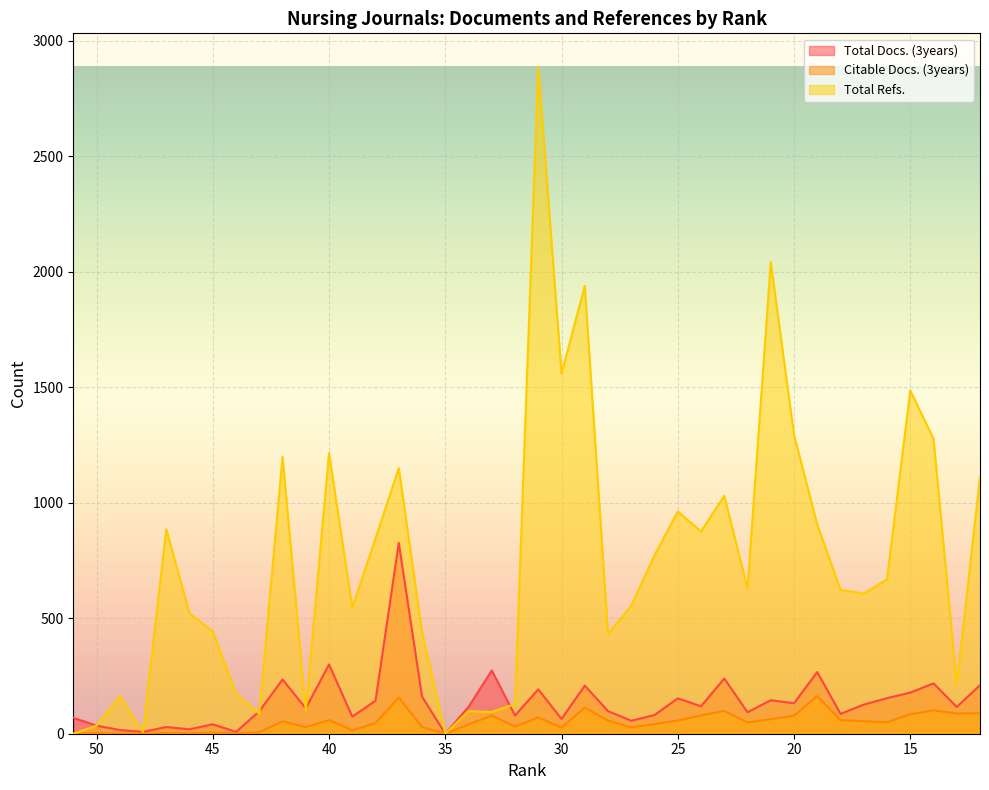

In Citable Docs. (3years), how many points are higher than both neighbors (excluding endpoints)?

12